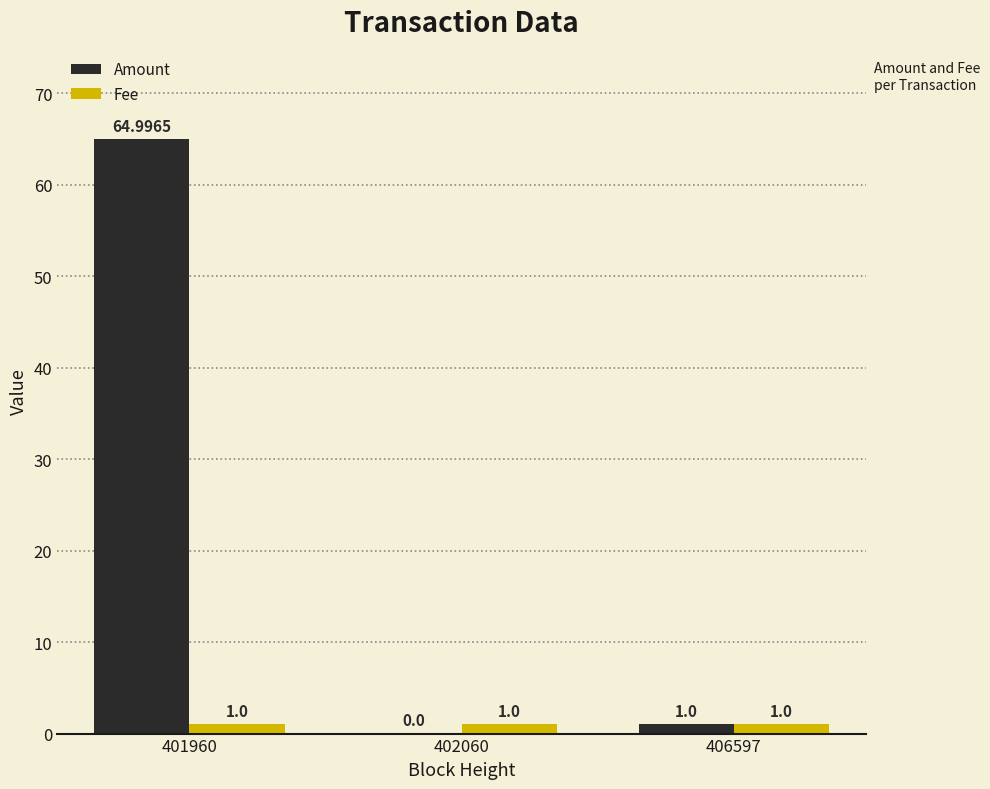

What value does the Fee series have at 402060?

1.0